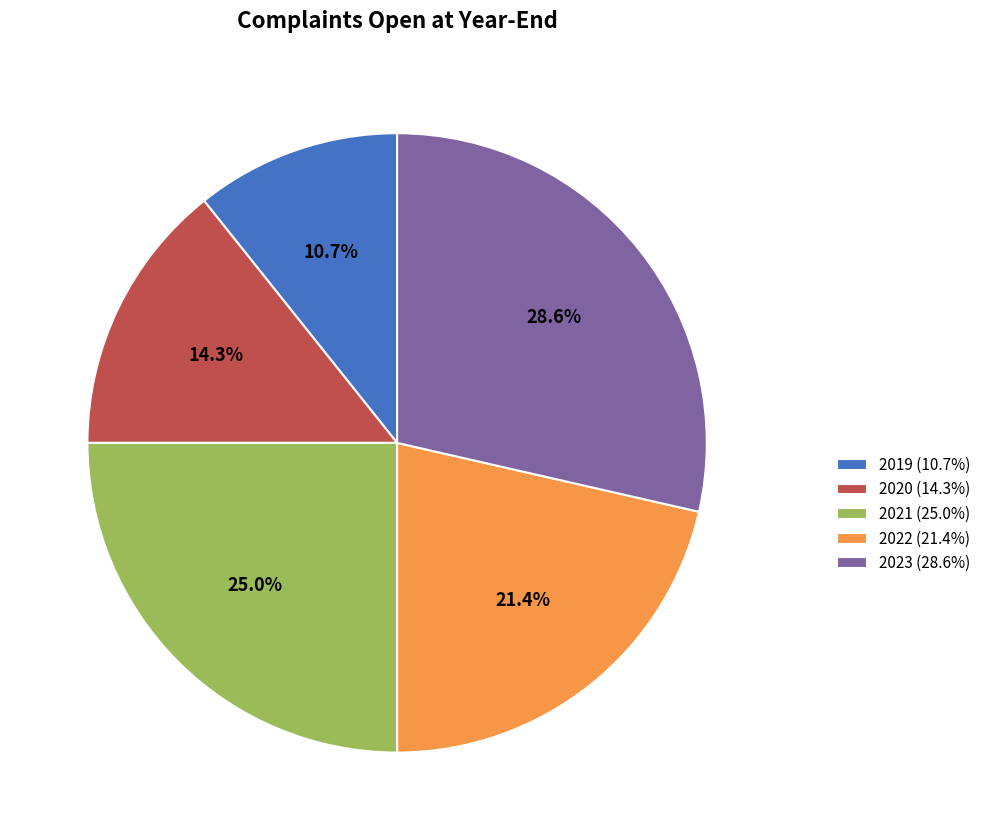

To the nearest percent, what portion does 2020 represent?

14%